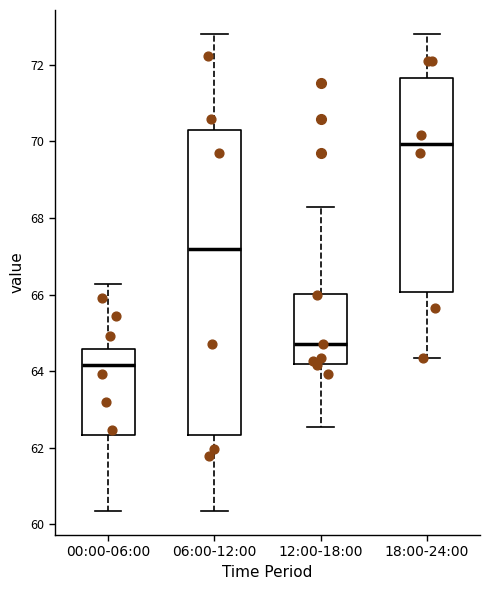

Comparing the boxes themselves (not the whiskers), which one is the tallest?

06:00-12:00